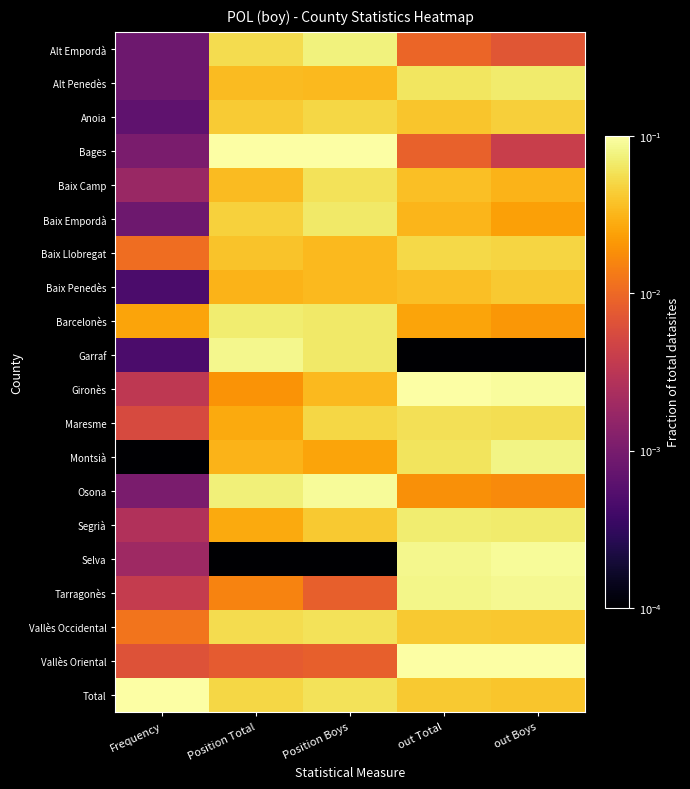

Which series has the largest total across all categories?

Total